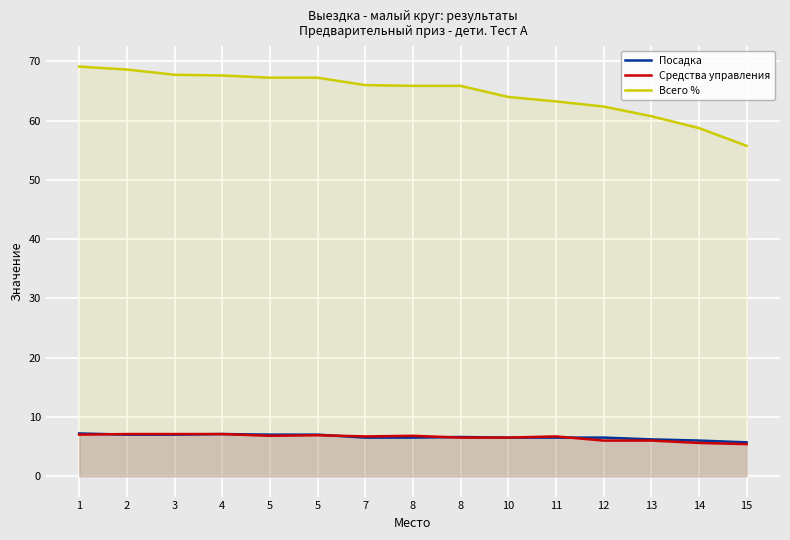

Is the value of Всего % at 5 greater than the value of Посадка at 4?

Yes